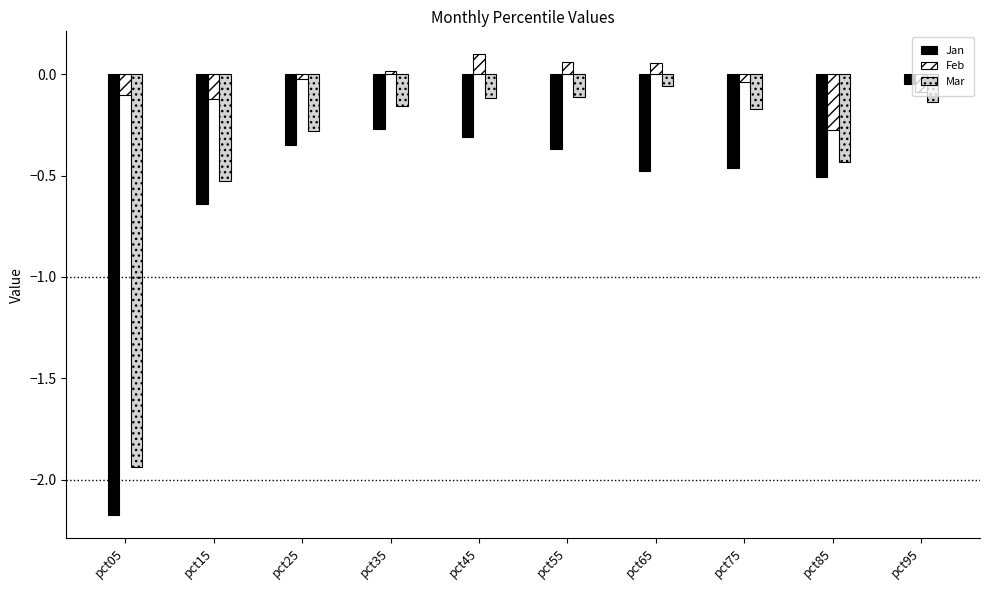

Which label corresponds to the smallest value in the chart?

pct05